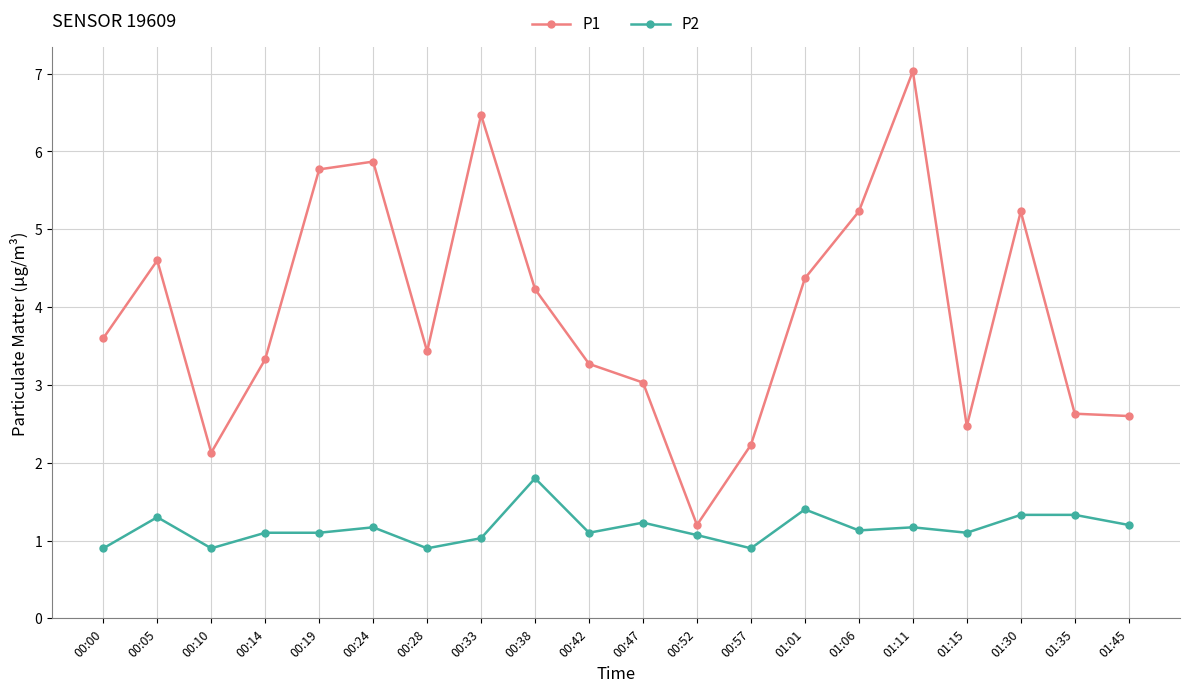

Reading right to left, what are all the values shown in this chart?

P1: 01:45=2.6	01:35=2.6	01:30=5.2	01:15=2.5	01:11=7.0	01:06=5.2	01:01=4.4	00:57=2.2	00:52=1.2	00:47=3.0	00:42=3.3	00:38=4.2	00:33=6.5	00:28=3.4	00:24=5.9	00:19=5.8	00:14=3.3	00:10=2.1	00:05=4.6	00:00=3.6
P2: 01:45=1.2	01:35=1.3	01:30=1.3	01:15=1.1	01:11=1.2	01:06=1.1	01:01=1.4	00:57=0.9	00:52=1.1	00:47=1.2	00:42=1.1	00:38=1.8	00:33=1.0	00:28=0.9	00:24=1.2	00:19=1.1	00:14=1.1	00:10=0.9	00:05=1.3	00:00=0.9